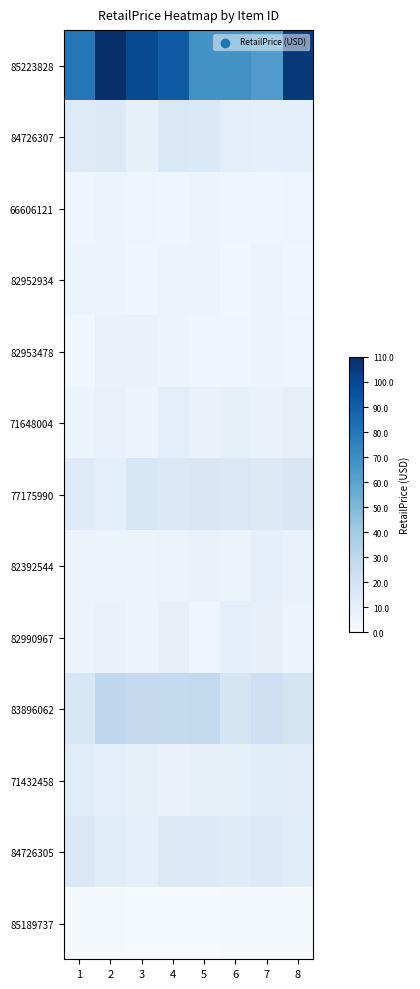

Which series has the largest range (max minus min)?

85223828